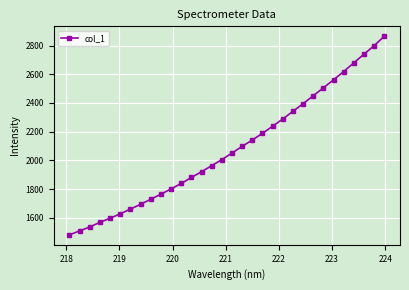

What is the value of the 27th point from the left?

2561.0